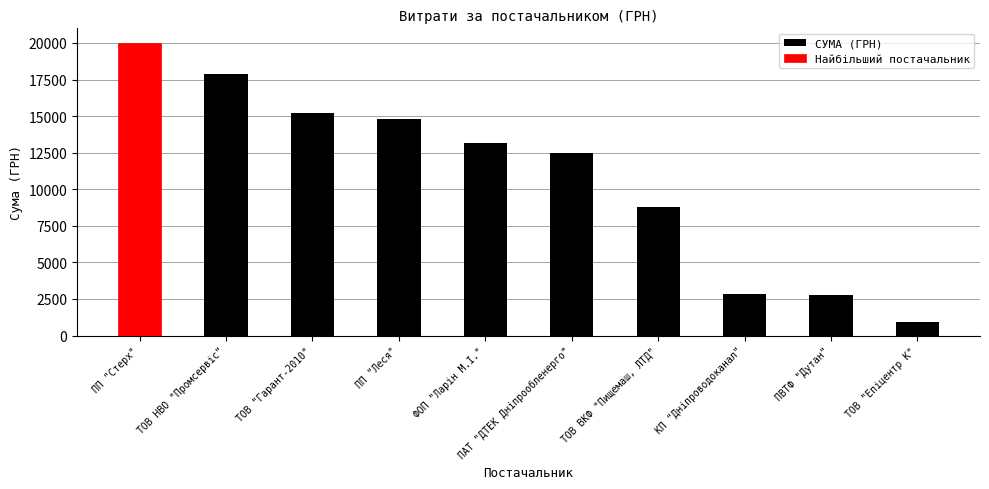

What is the value of the 4th bar from the left?

14783.2